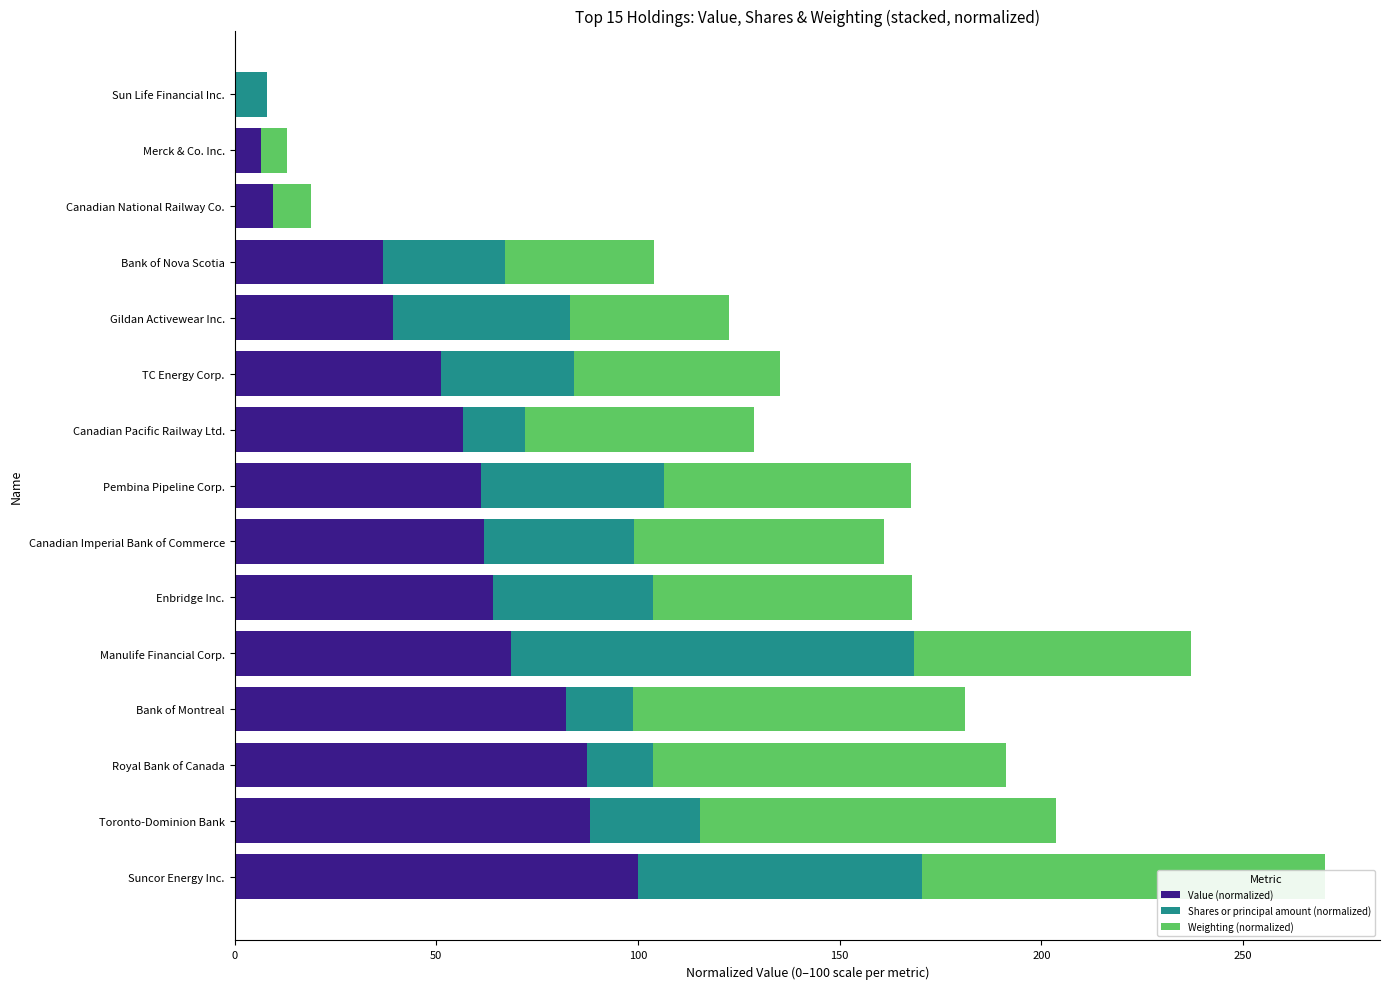

What is the maximum value for Shares or principal amount (normalized)?

100.0